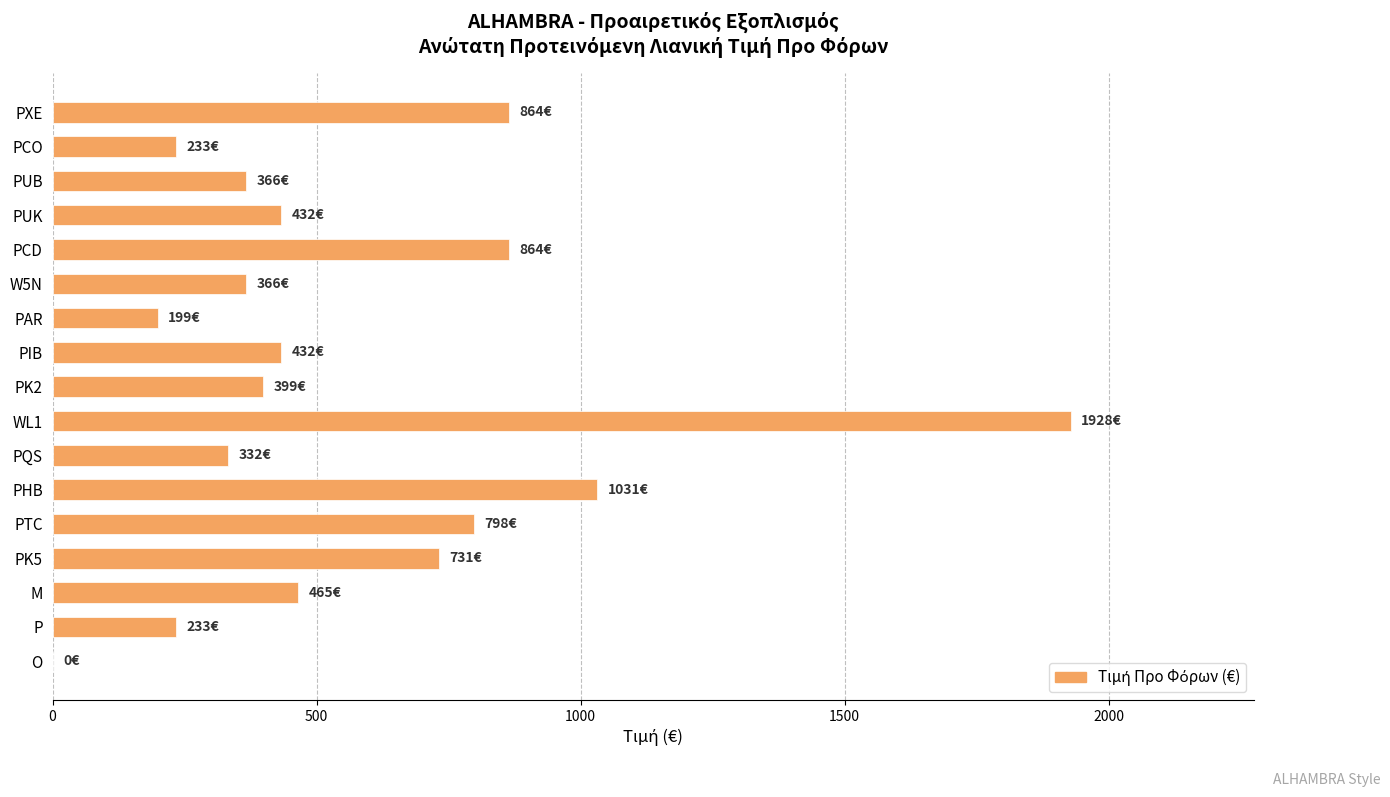

Reading top to bottom, what are all the values shown in this chart?

PXE=864	PCO=233	PUB=366	PUK=432	PCD=864	W5N=366	PAR=199	PIB=432	PK2=399	WL1=1928	PQS=332	PHB=1031	PTC=798	PK5=731	M=465	P=233	O=0